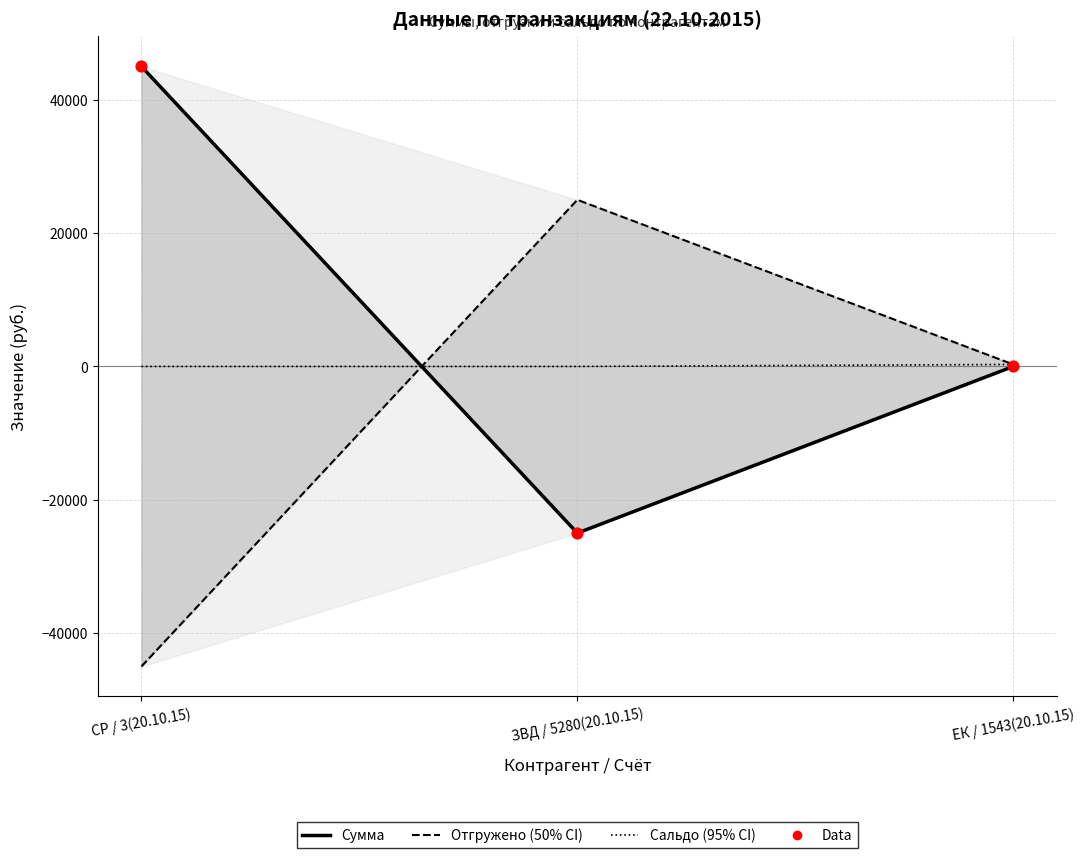

At which category is the sum across all series the highest?

СР / 3(20.10.15)